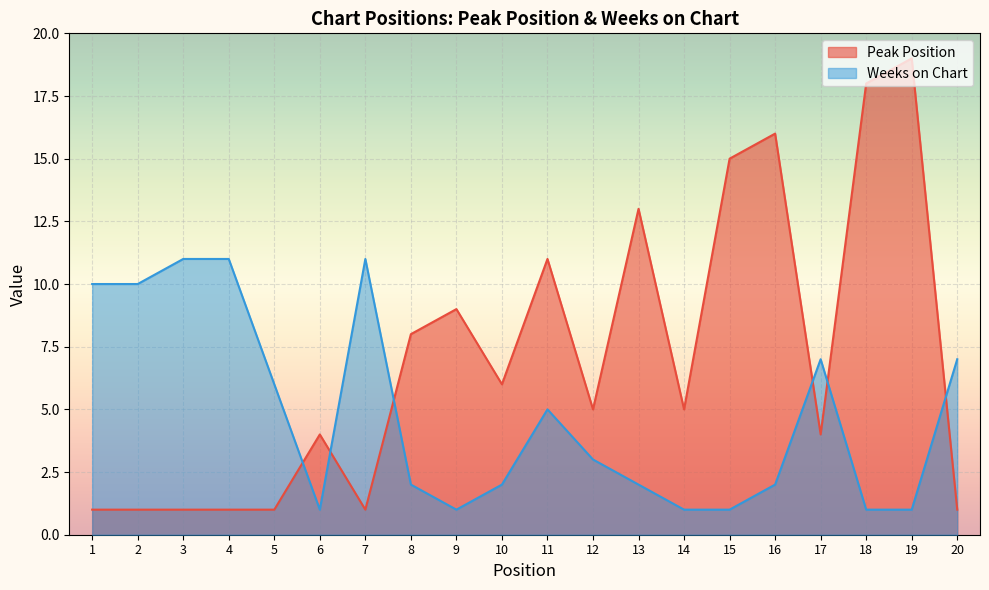

What is the maximum value for Peak Position?

19